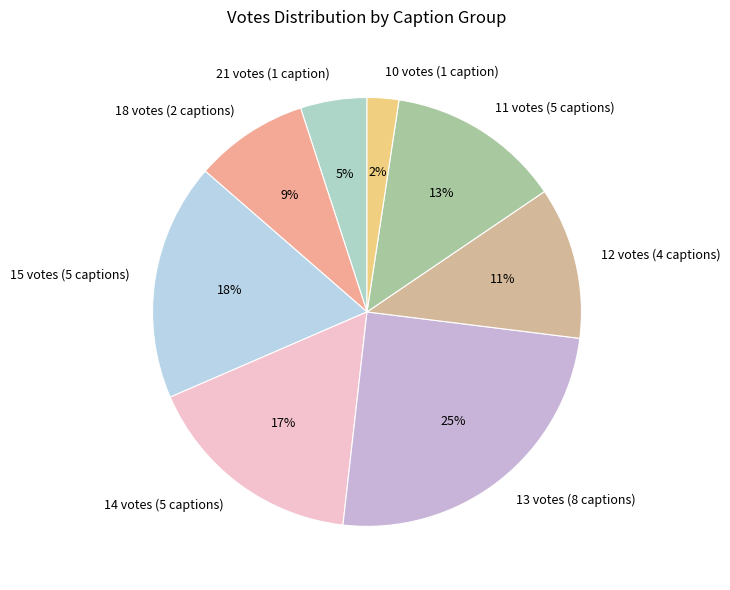

Does any single category account for the majority?

No